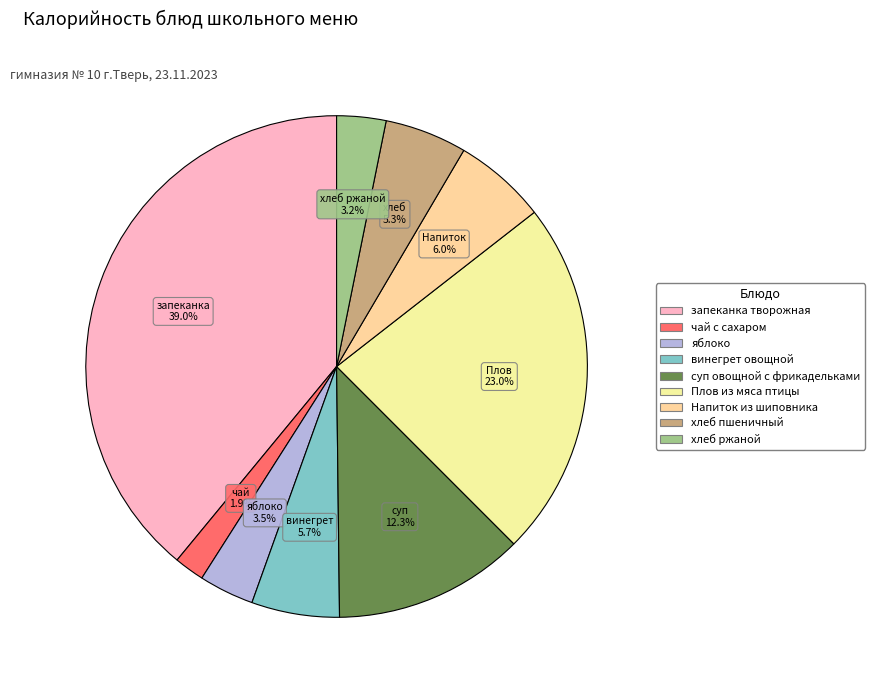

What percentage is the Плов из мяса птицы slice, to the nearest percent?

23%